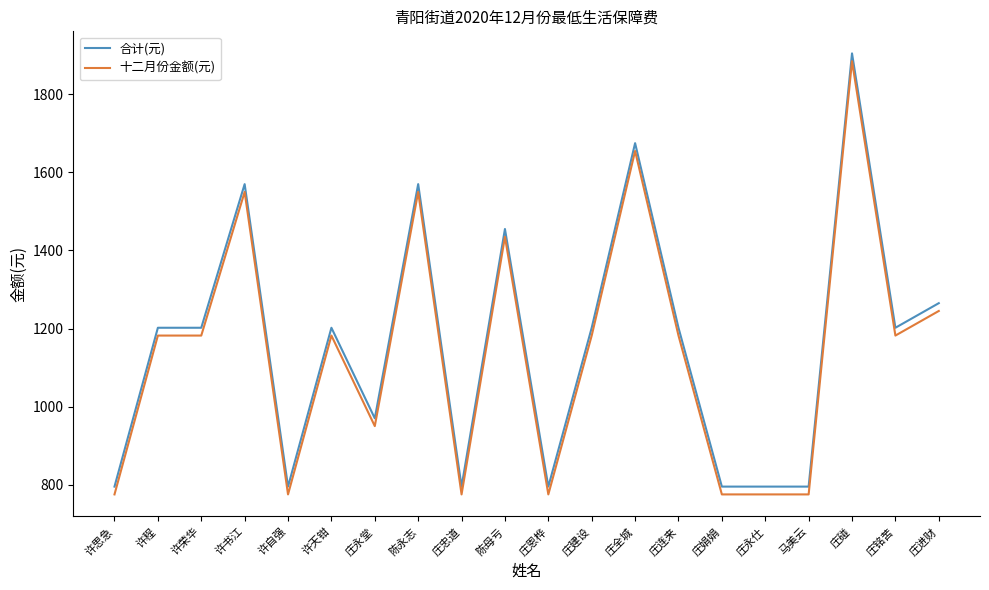

What is the maximum value shown in the chart?

1905